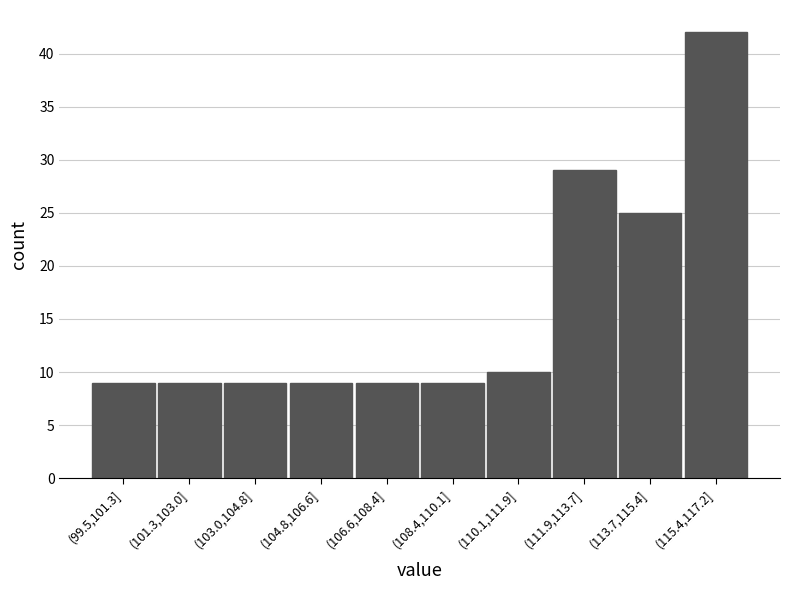

Reading left to right, what are all the values shown in this chart?

(99.5,101.3]=9	(101.3,103.0]=9	(103.0,104.8]=9	(104.8,106.6]=9	(106.6,108.4]=9	(108.4,110.1]=9	(110.1,111.9]=10	(111.9,113.7]=29	(113.7,115.4]=25	(115.4,117.2]=42